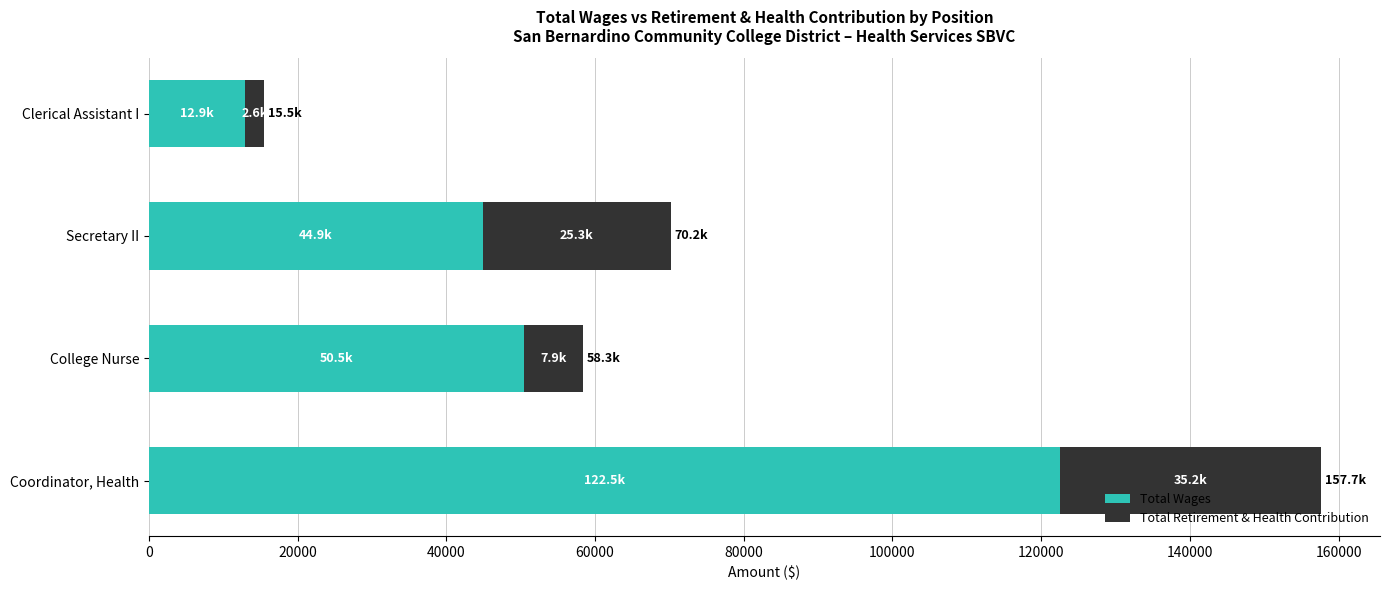

What is the maximum value for Total Wages?

122466